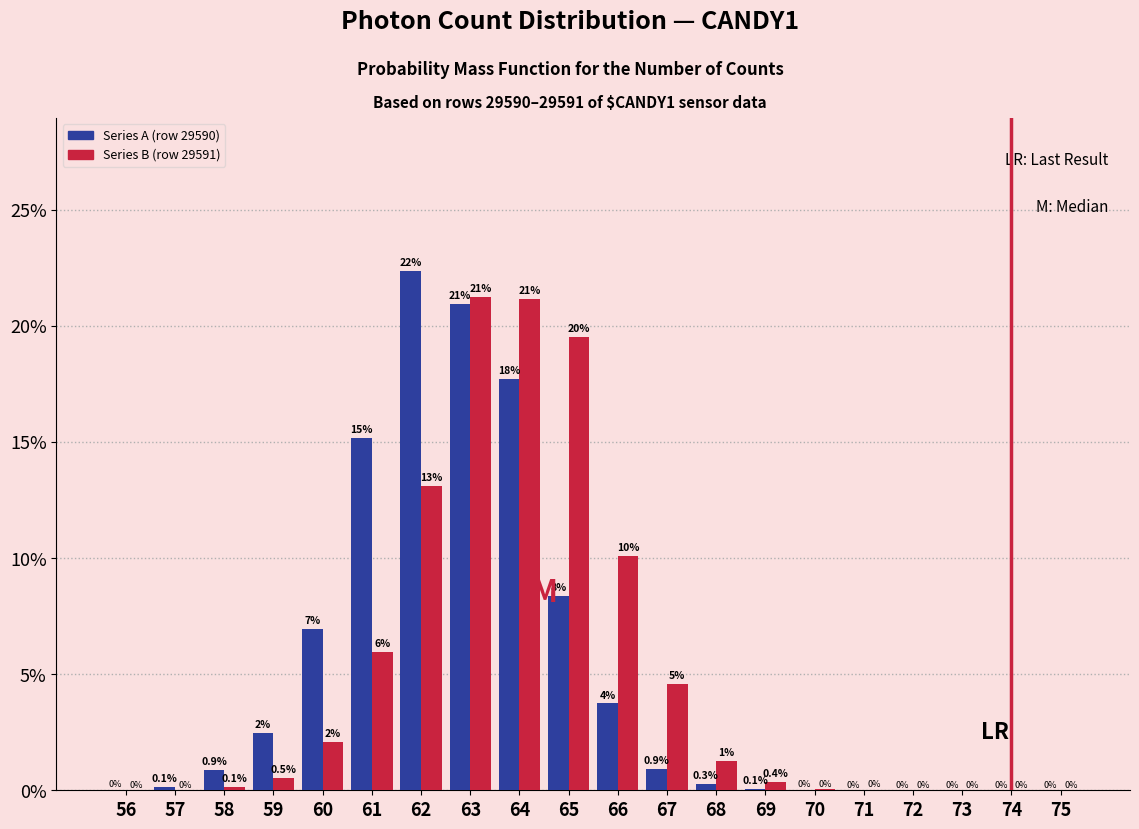

At which category is the sum across all series the highest?

63